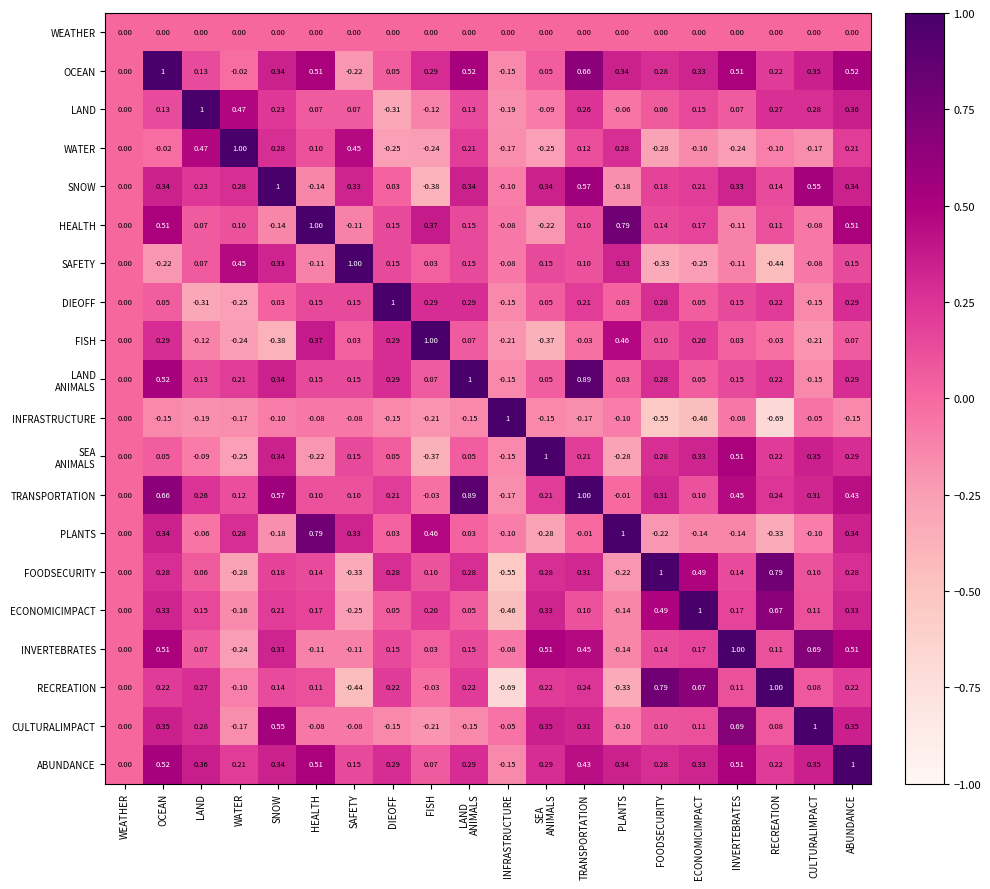

Which series has the largest total across all categories?

ABUNDANCE